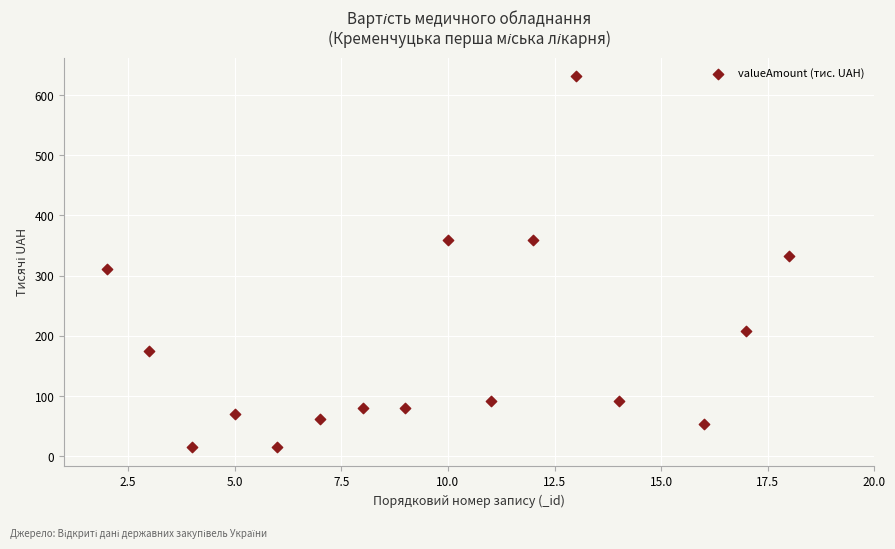

What is the range of Y values (max minus min)?

616.5